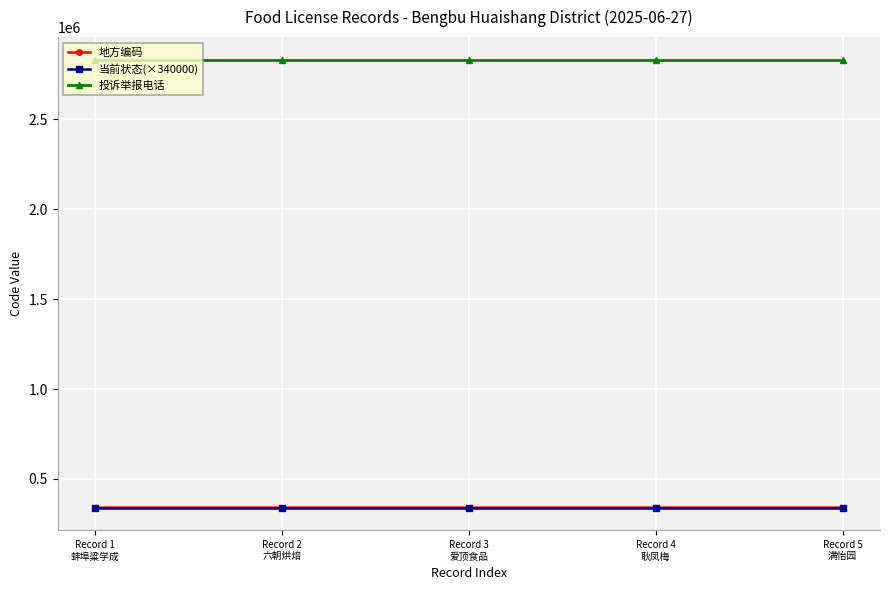

What is the greatest value displayed?

2831982